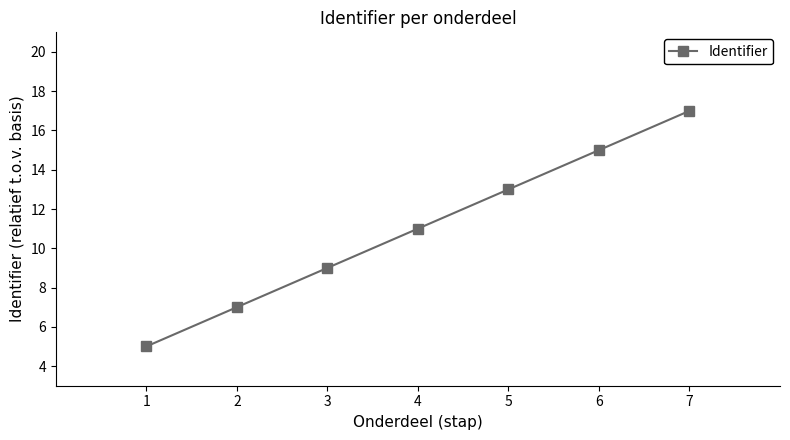

What is the smallest value displayed?

5